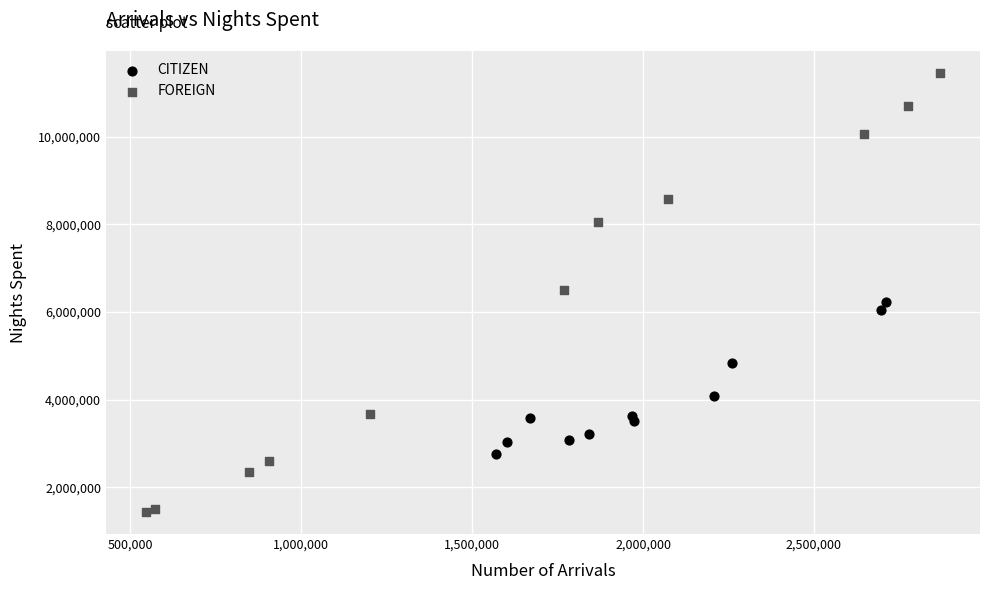

Which series has the widest spread of Y values?

FOREIGN